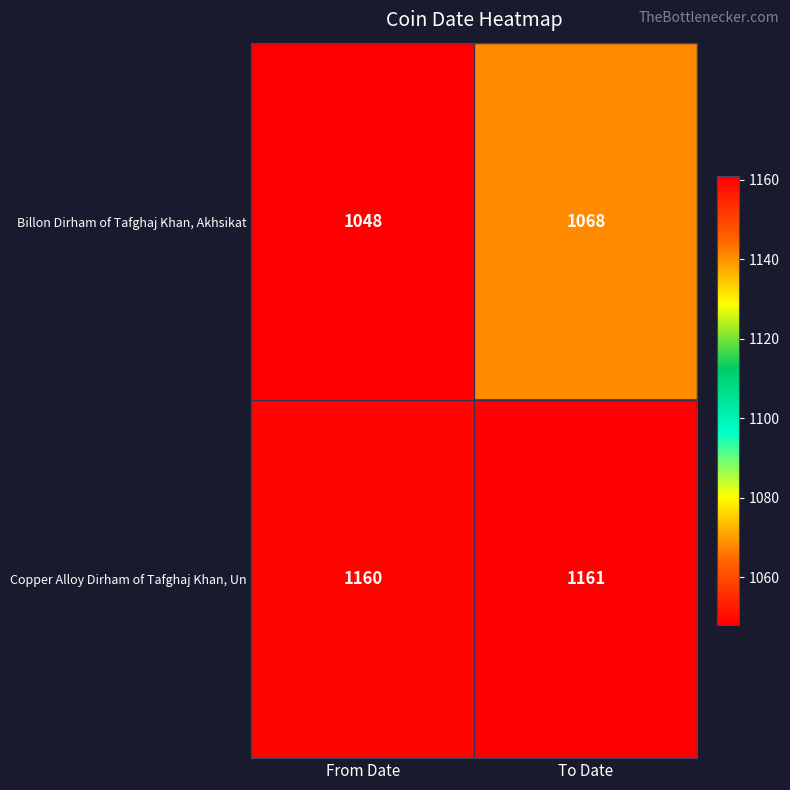

What is the sum of all Copper Alloy Dirham of Tafghaj Khan, Un values?

2321